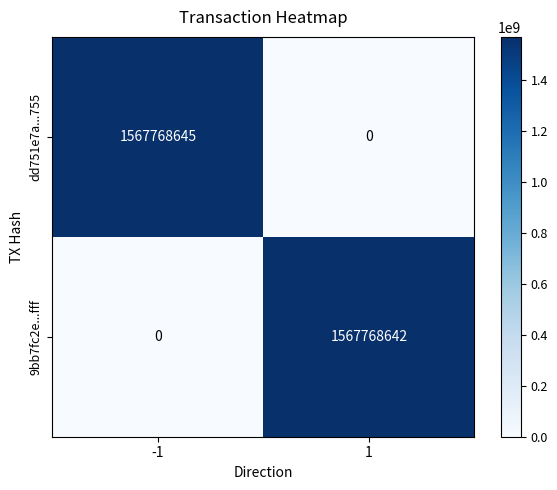

What is the maximum value for dd751e7a...755?

1567768645